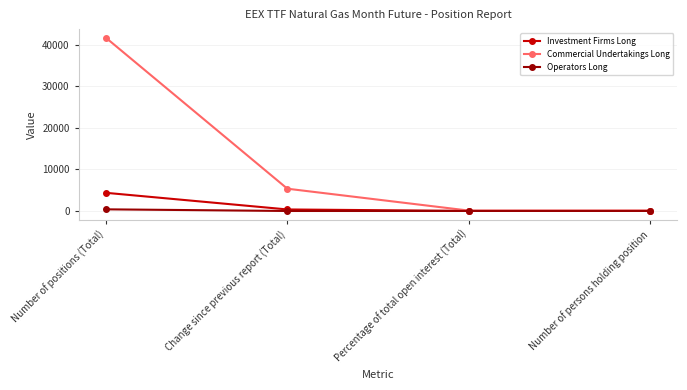

What is the label of the 1st point from the right?

Number of persons holding position